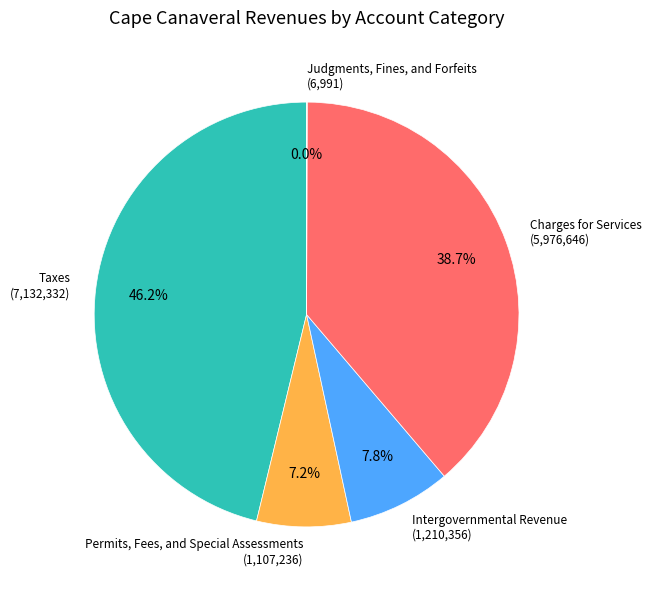

To the nearest percent, what portion does Taxes represent?

46%